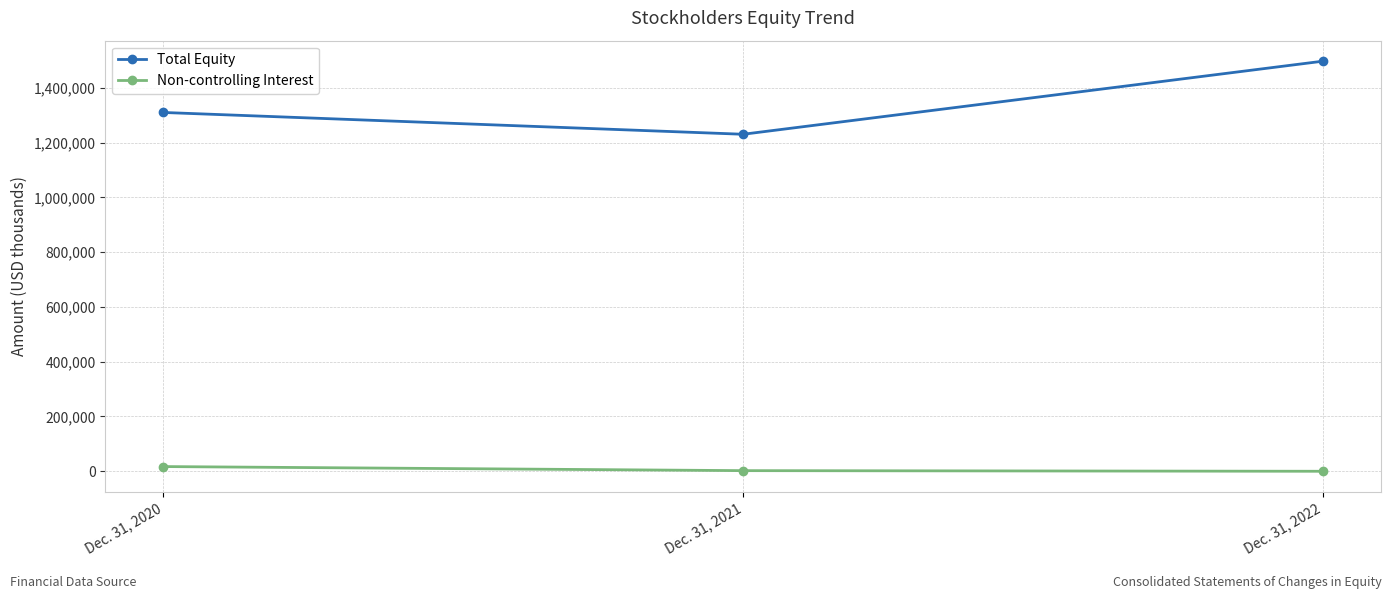

Which label corresponds to the largest value in the chart?

Dec. 31, 2022